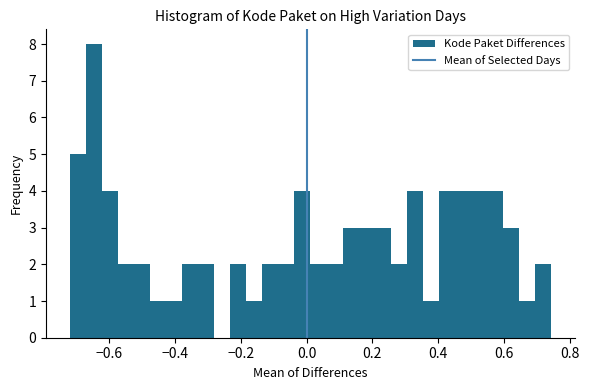

Read against the x-axis, roughly where is the centre of the tallest bar?

-0.64